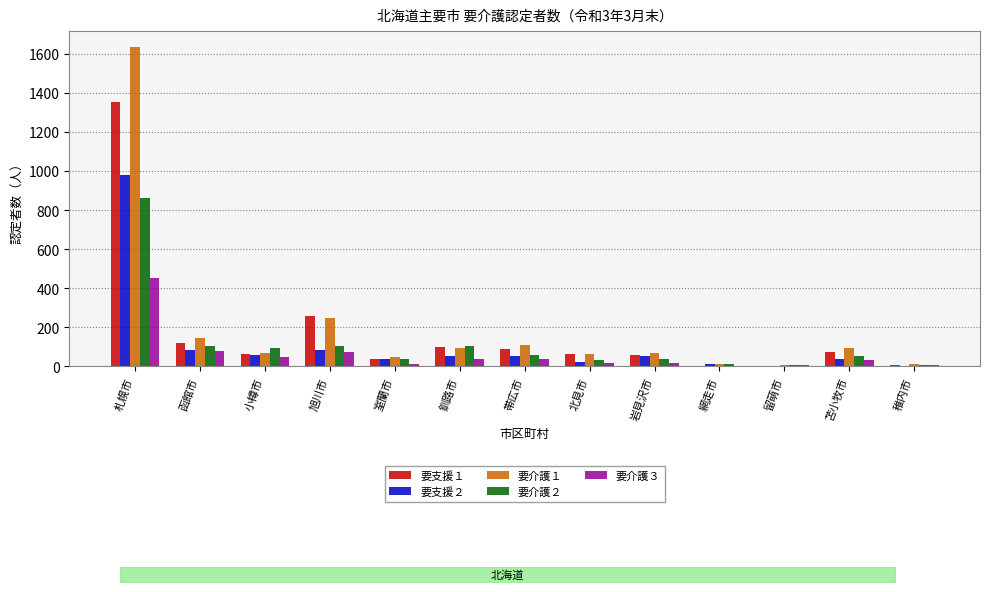

At how many categories does at least one series exceed 43?

10